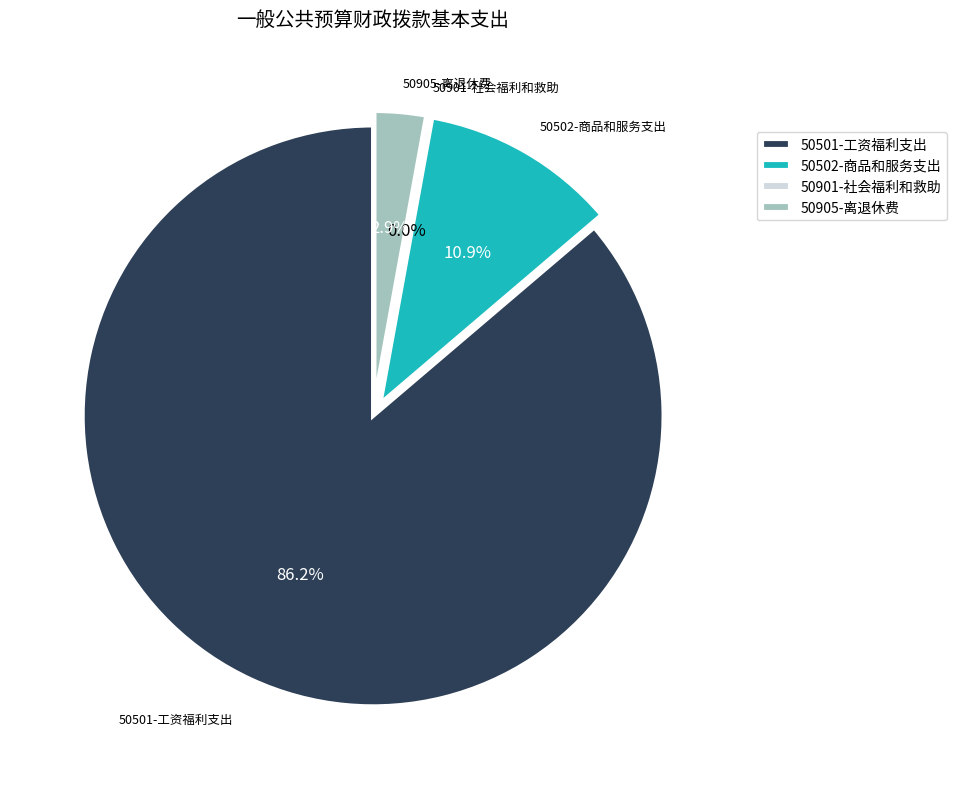

How much of the chart is everything except 50502-商品和服务支出?

89.1%